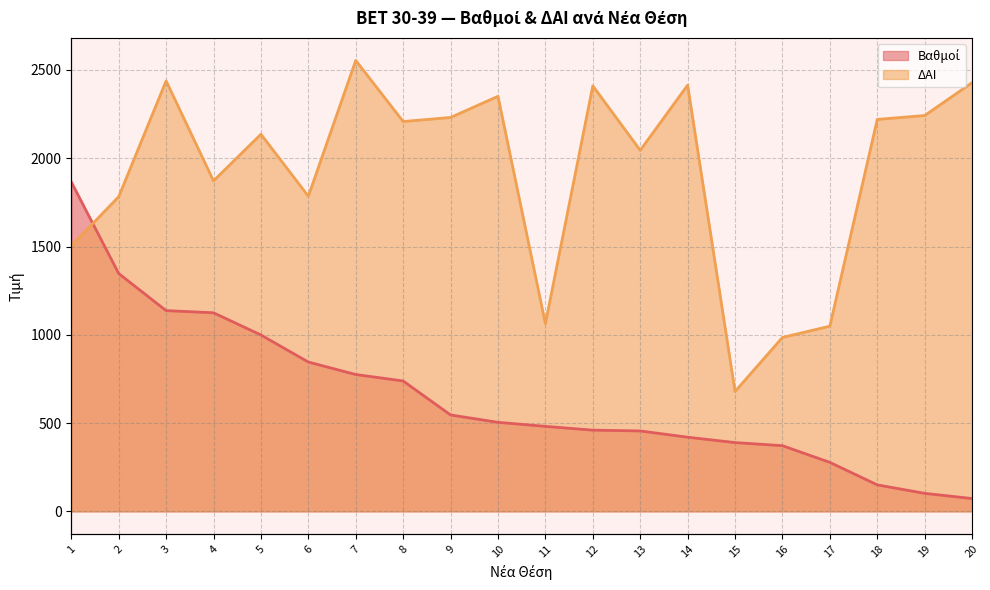

What is the value of the ΔΑΙ point at the 14th from the left?

2414.0